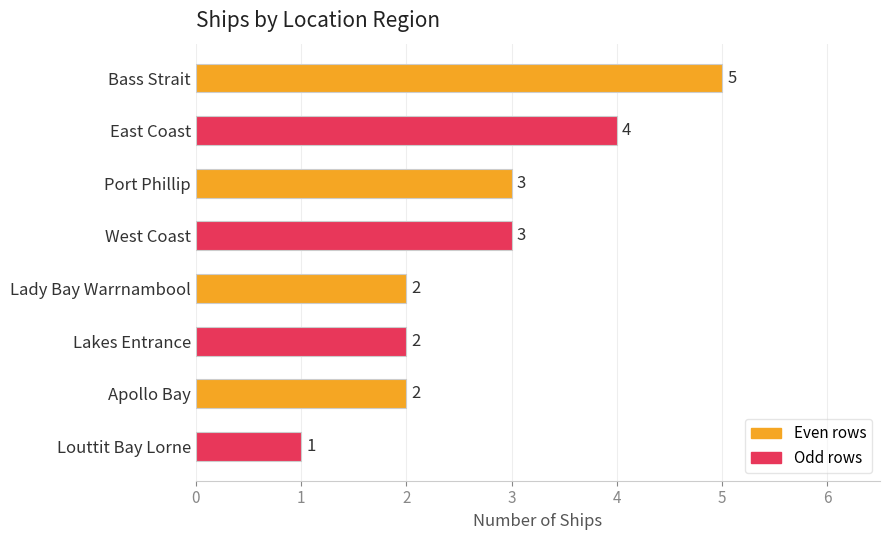

What is the average value?

3